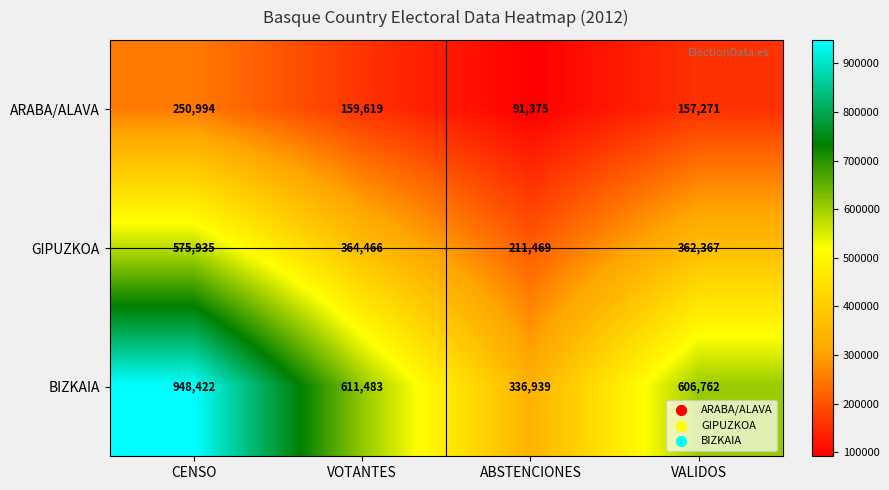

What is the sum of the ARABA/ALAVA values at CENSO and ABSTENCIONES?

342369